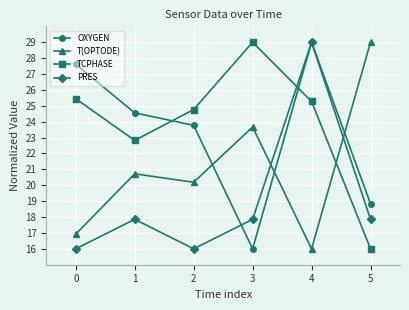

Is the value of OXYGEN at 0 greater than the value of PRES at 4?

No